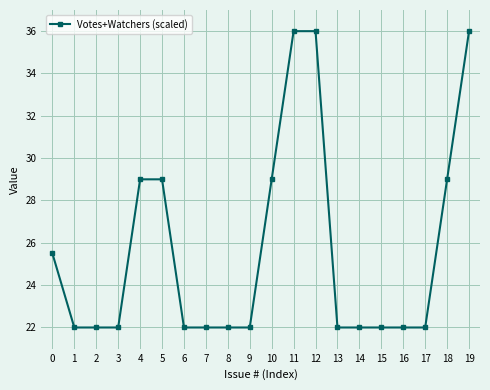

What is the sum of the values at 2 and 16?

44.0